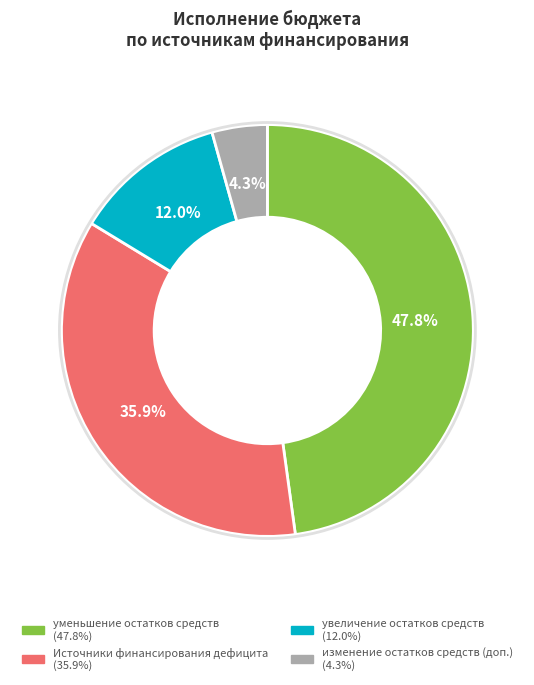

Is there any slice that represents more than half of the pie?

No